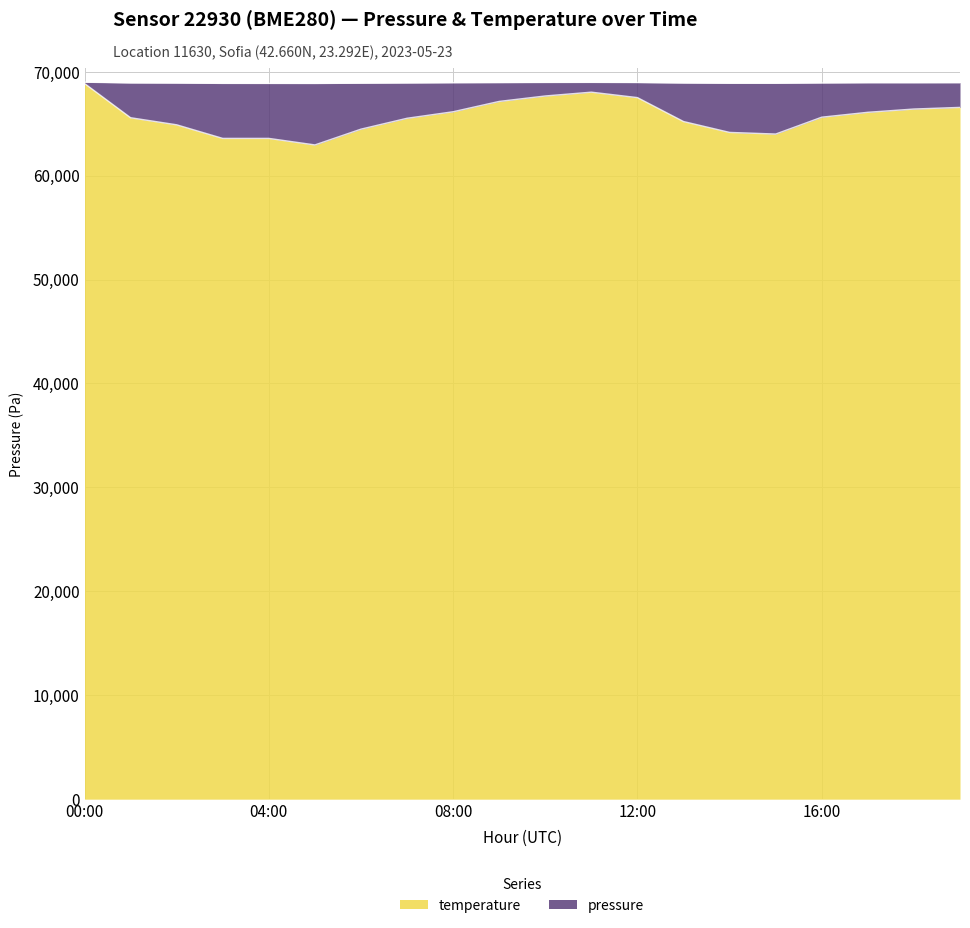

How many values in the temperature series are below 65622?

10